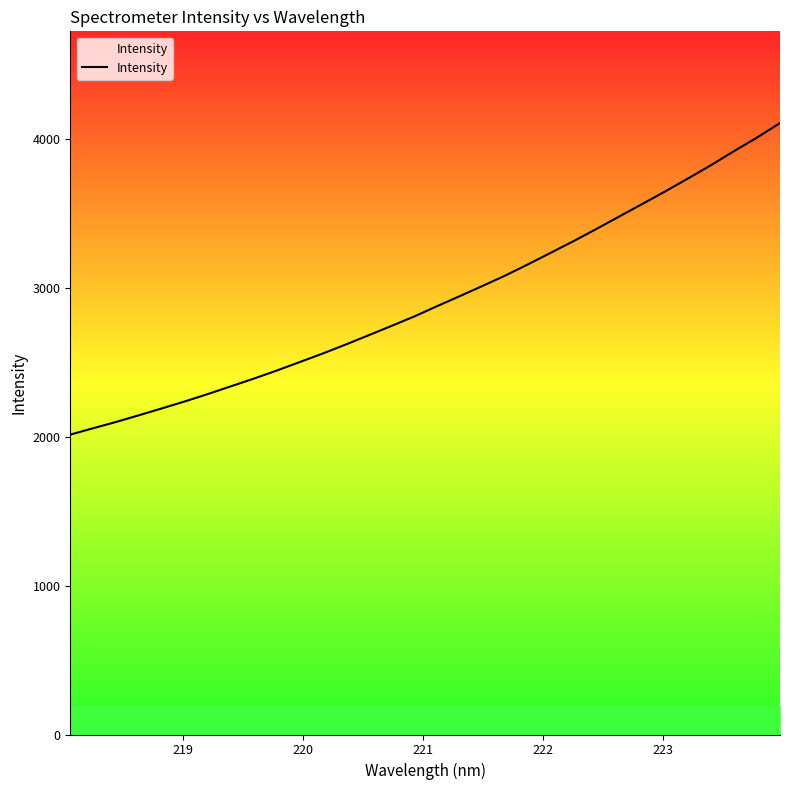

Reading left to right, transcribe all the data shown in this chart.

2014.2	2057.0	2099.1	2144.3	2190.3	2237.1	2286.4	2338.0	2389.7	2443.7	2500.6	2557.5	2617.8	2680.1	2742.7	2806.6	2875.9	2943.8	3012.9	3083.2	3158.9	3237.1	3315.6	3397.5	3481.4	3565.0	3649.1	3736.5	3825.2	3919.1	4009.6	4106.6